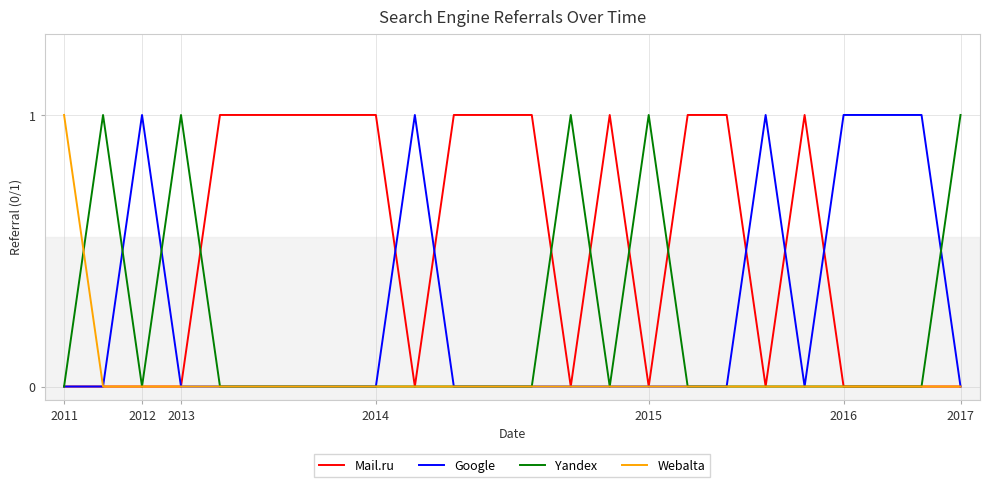

What are all the series names shown in the legend?

Mail.ru, Google, Yandex, Webalta